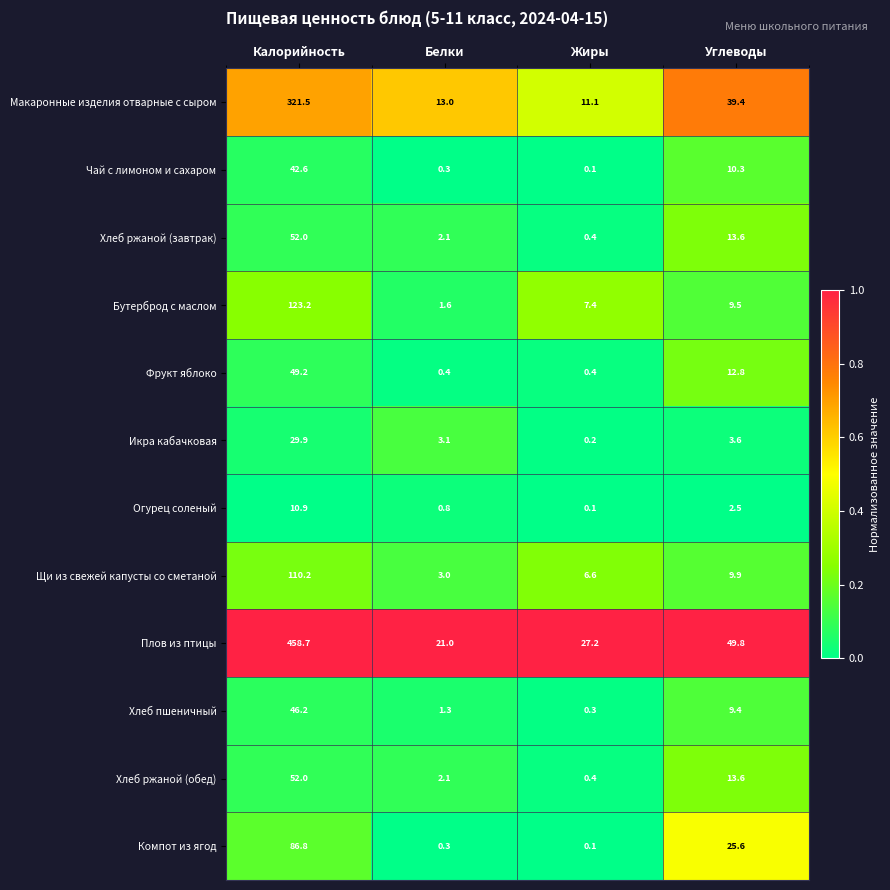

How many data points does each series have?

4